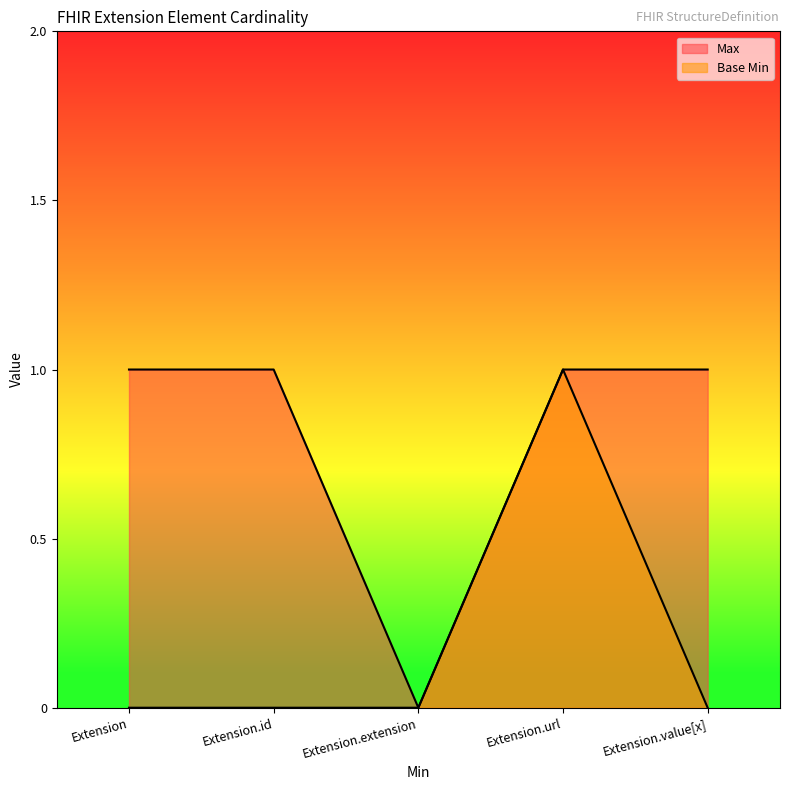

What are all the series names shown in the legend?

Max, Base Min